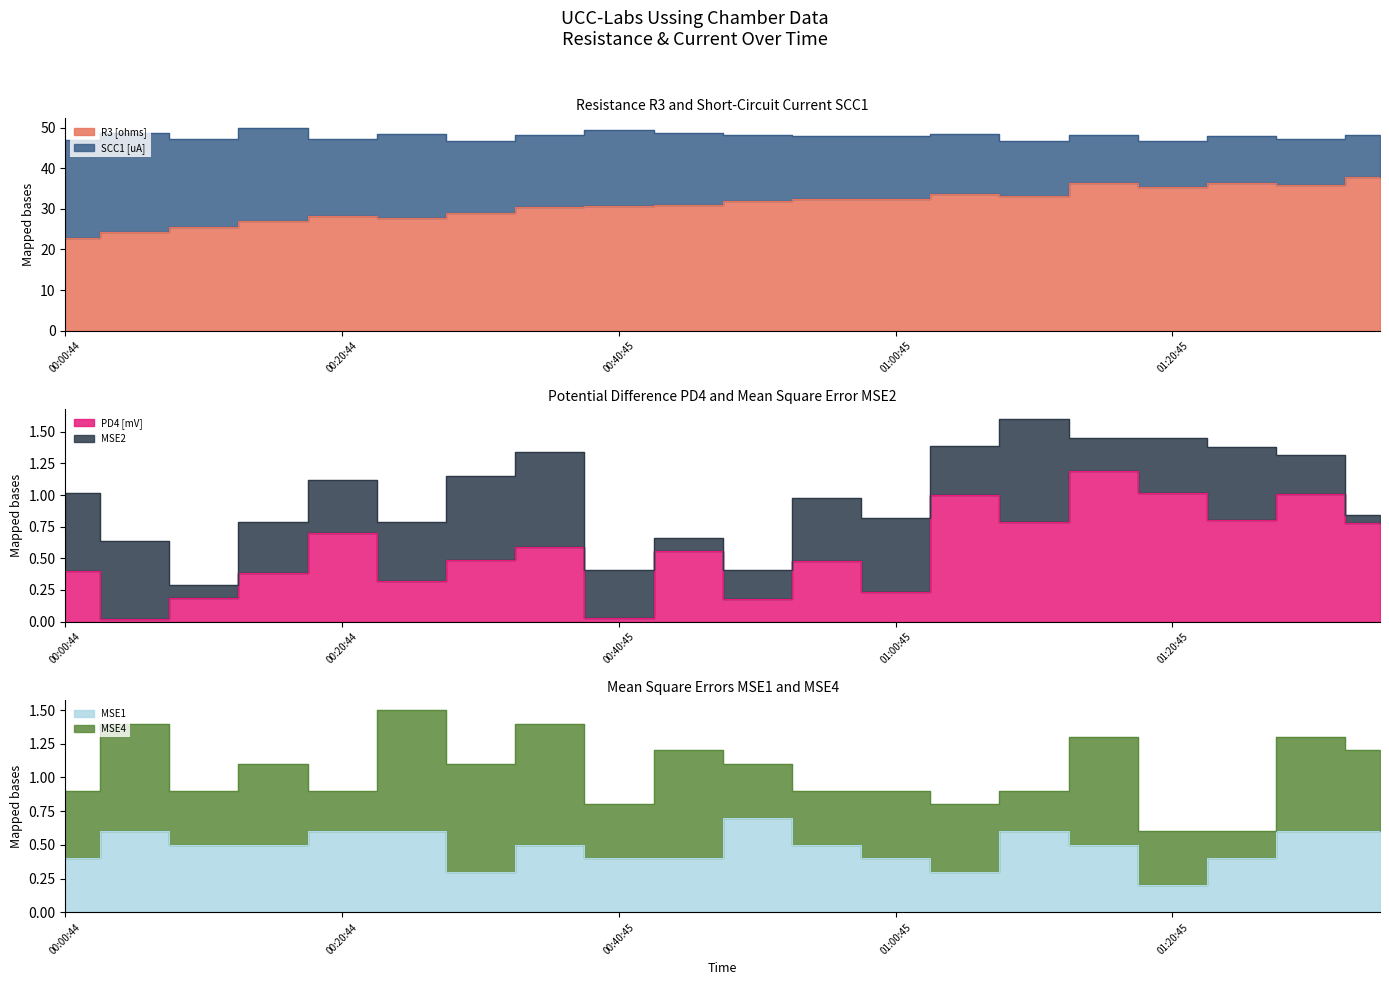

What is the label of the 1st point from the right?

01:35:45